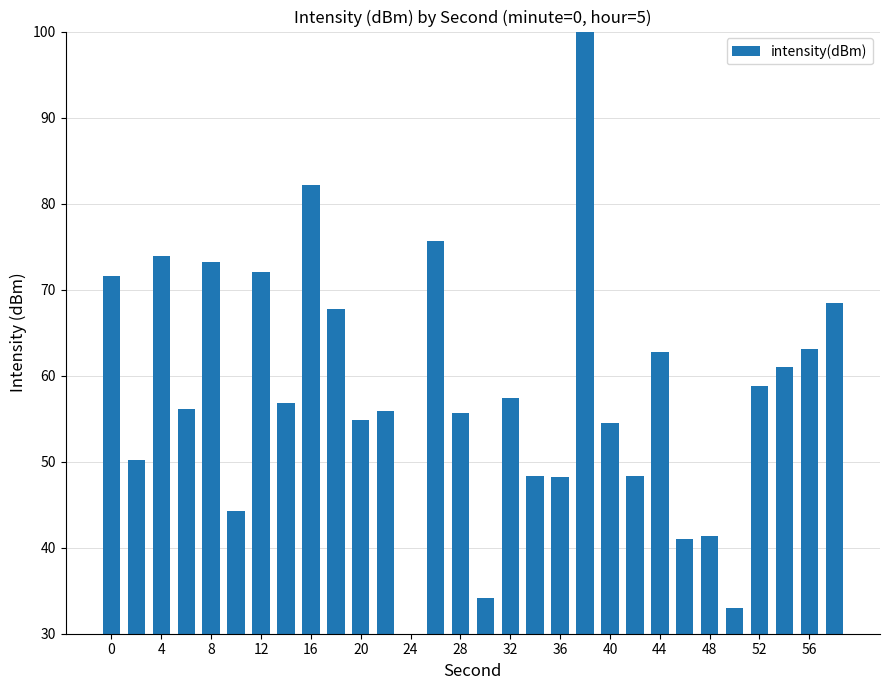

What is the value of the 8th bar from the left?

56.8